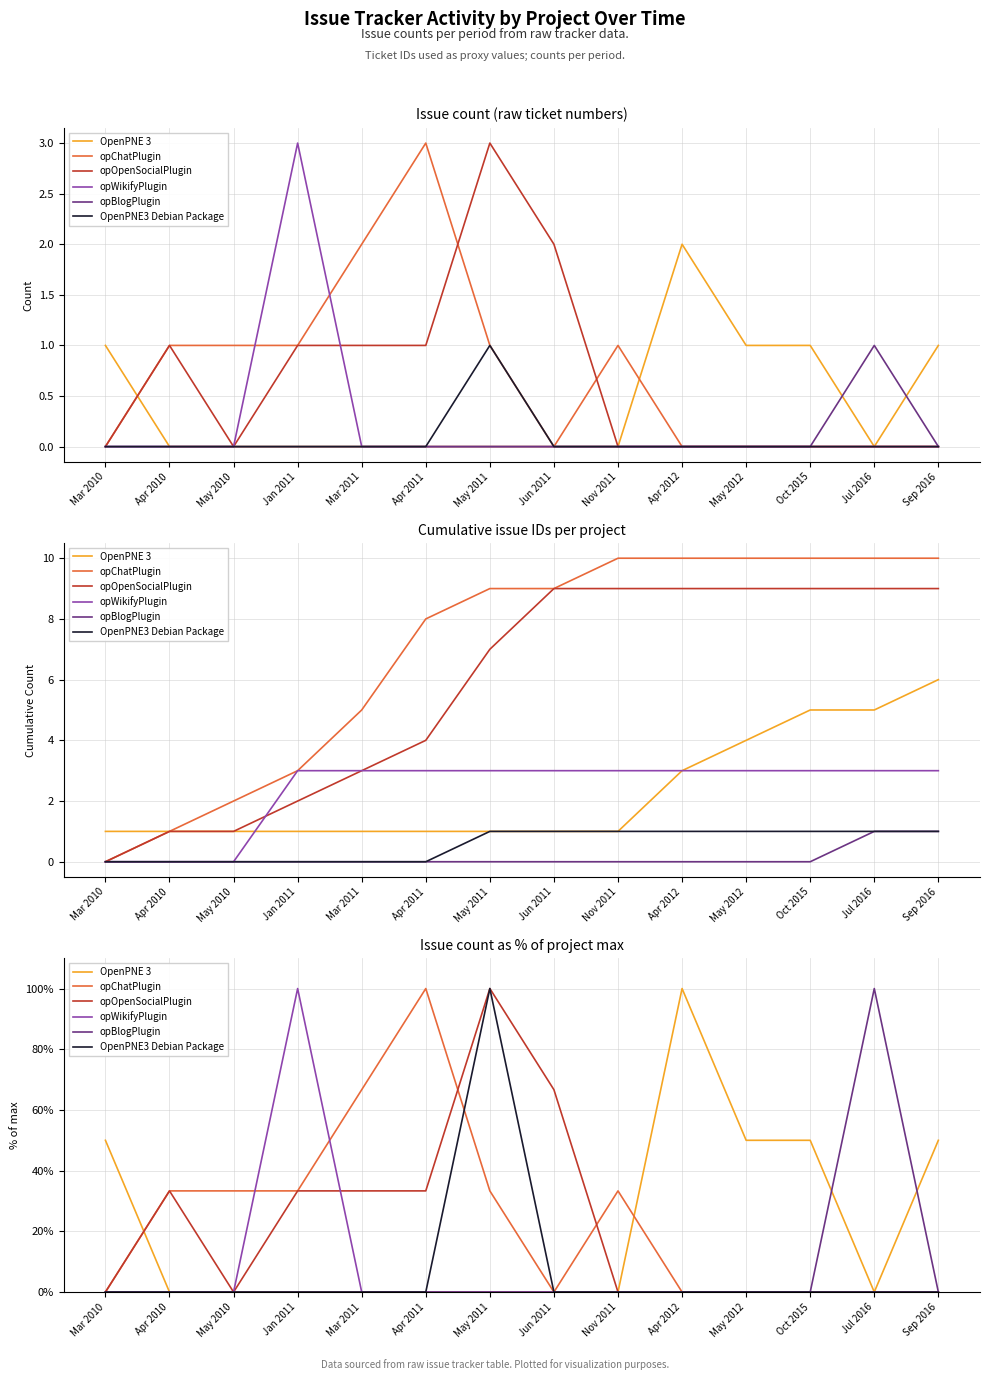

How many distinct data groups are displayed?

6